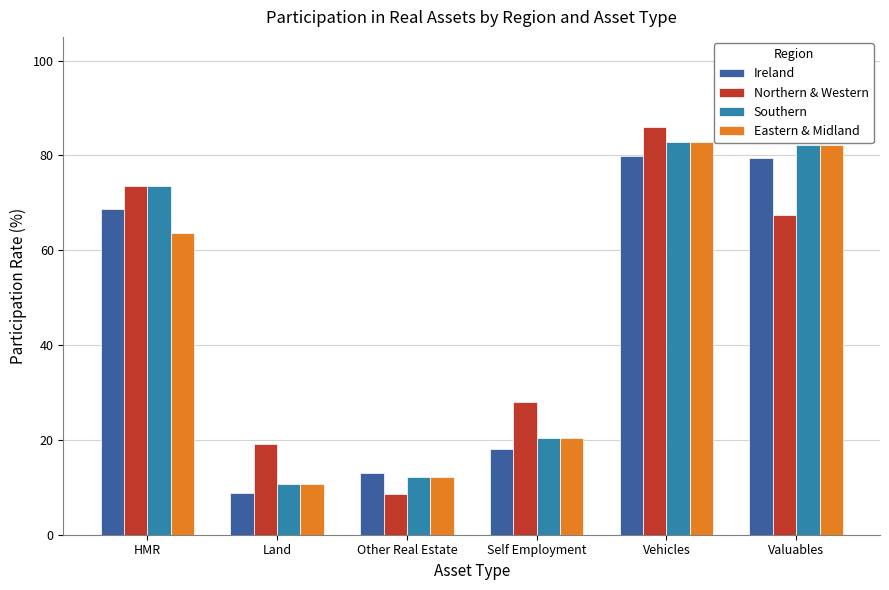

What is the highest value of the Northern & Western series?

85.9